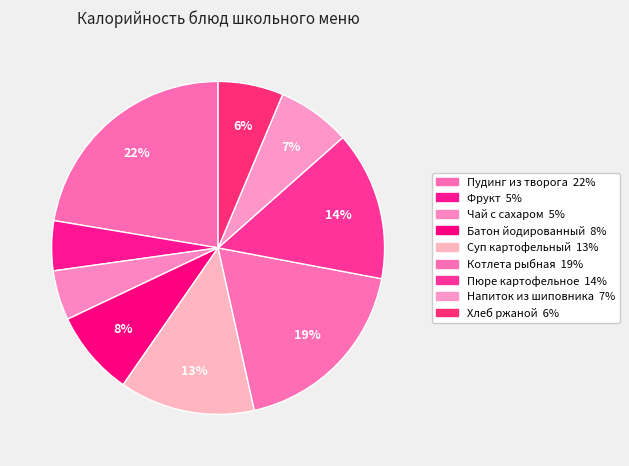

How many segments does this pie chart have?

9